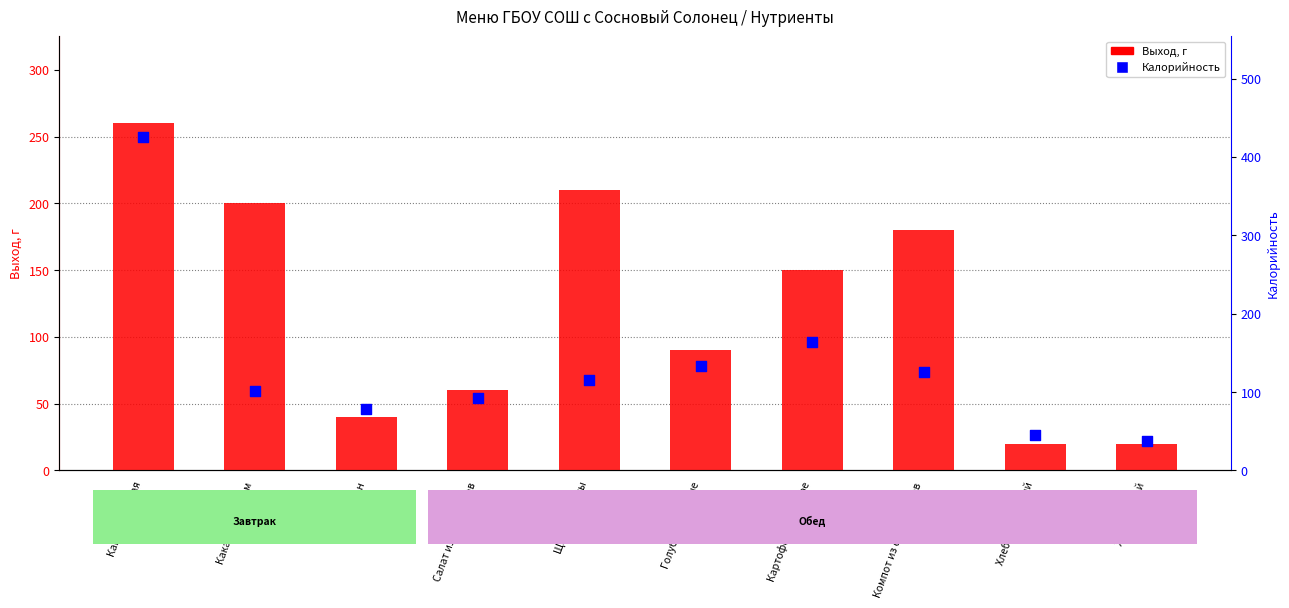

Is the value of Выход, г at Компот из сухофруктов greater than the value of Калорийность at Картофельное пюре?

Yes